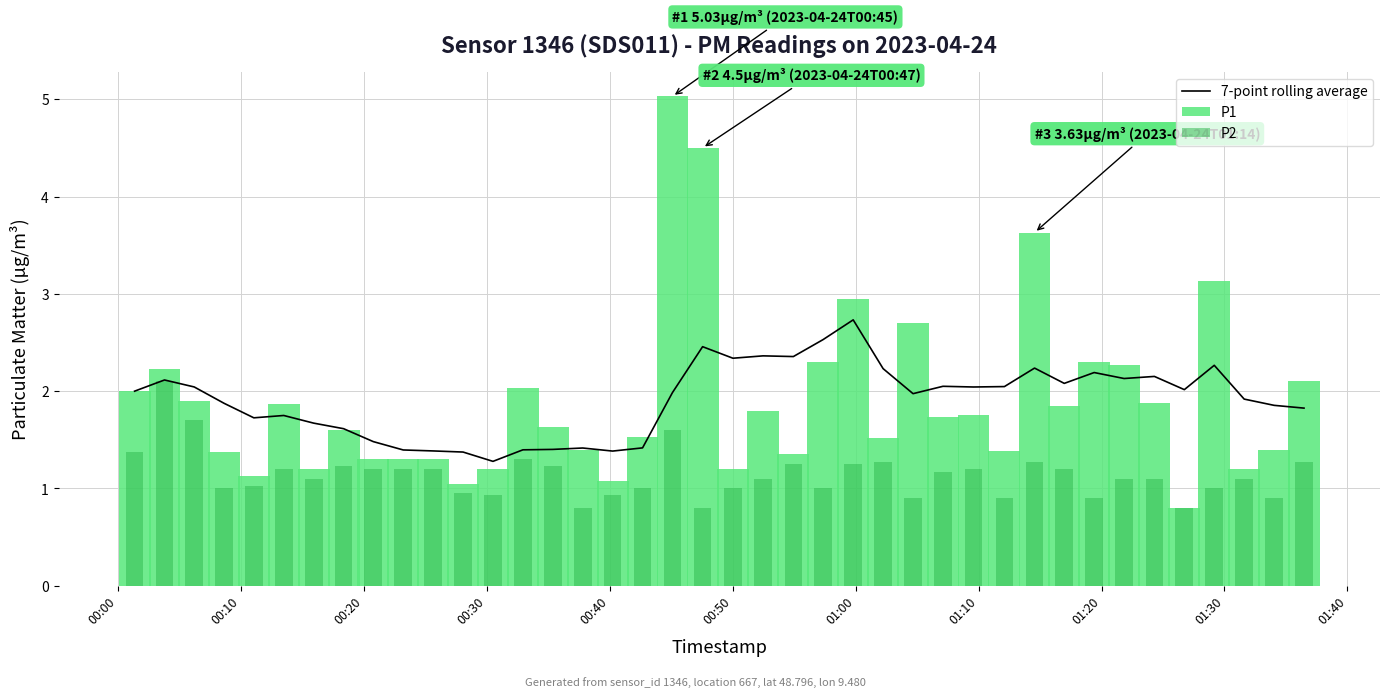

Is the value of 7-point rolling average at 34 greater than the value of P1 at 20?

Yes